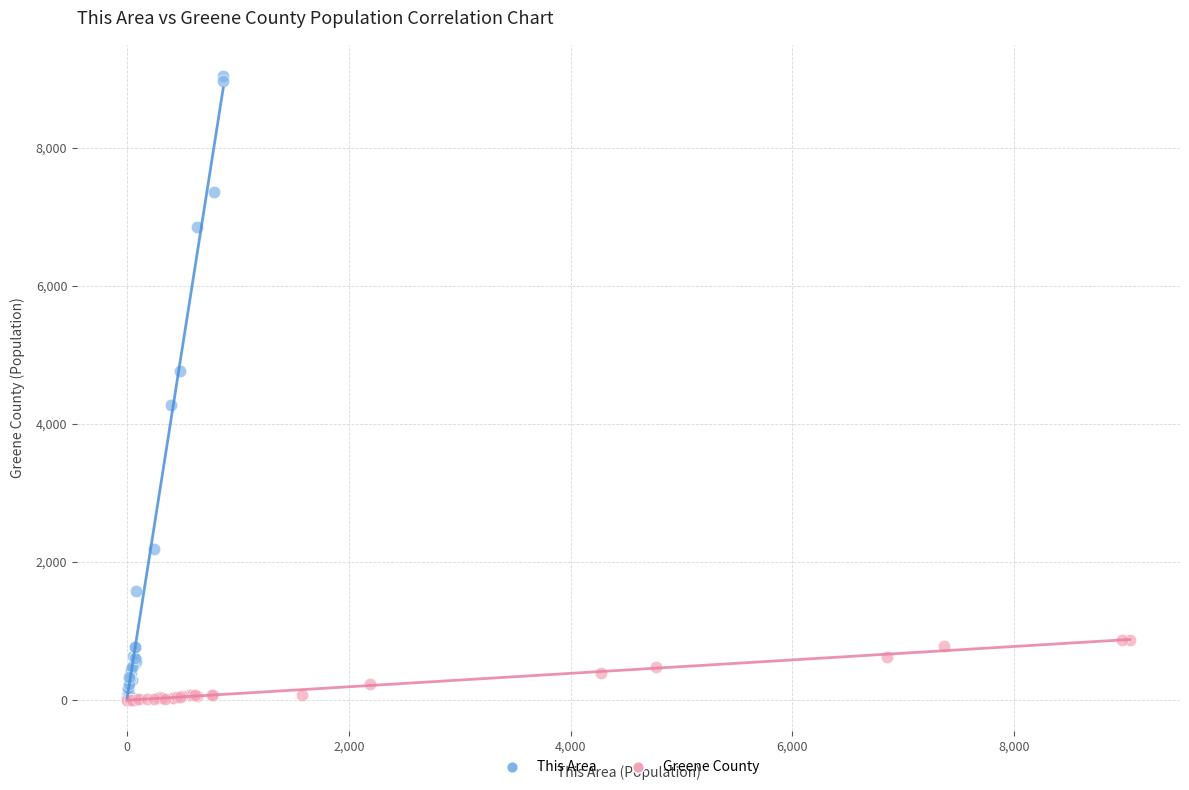

Which series has the widest spread of Y values?

This Area